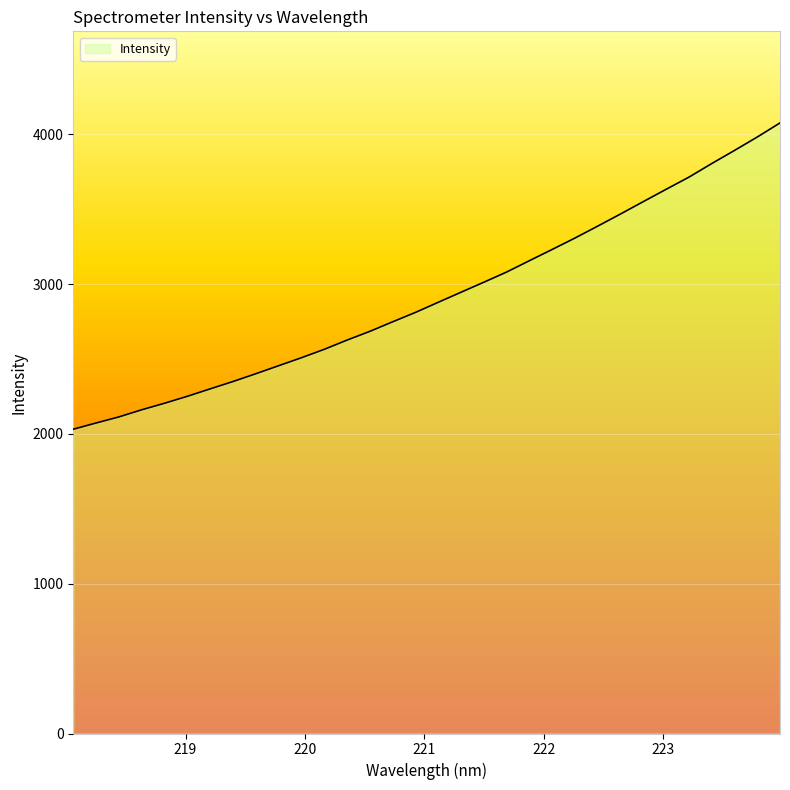

What is the difference between the maximum and minimum values?

2044.5